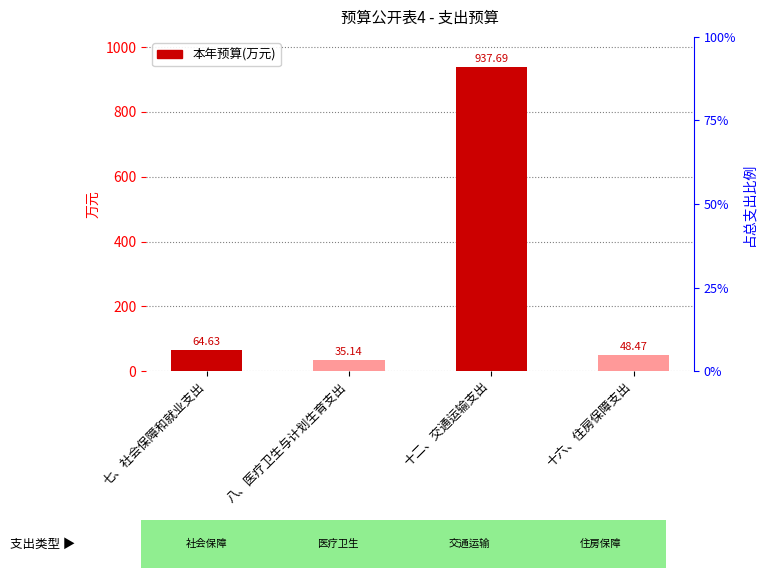

Rank the categories by value from lowest to highest.

八、医疗卫生与计划生育支出, 十六、住房保障支出, 七、社会保障和就业支出, 十二、交通运输支出